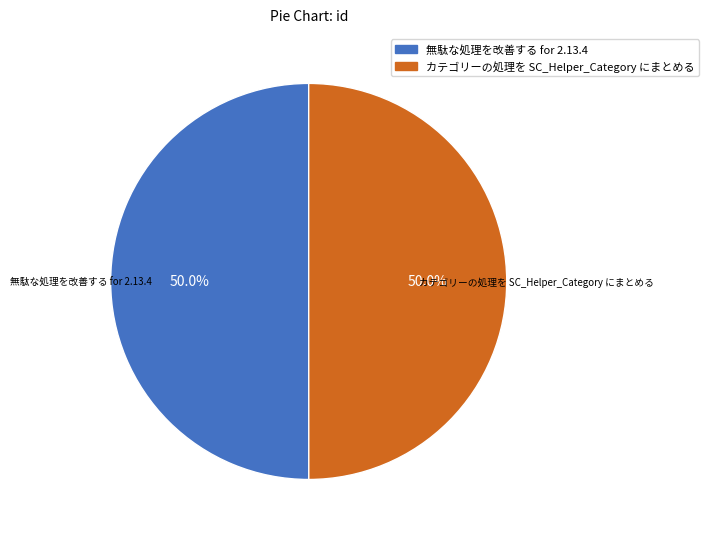

What is the total percentage of 無駄な処理を改善する for 2.13.4 and カテゴリーの処理を SC_Helper_Category にまとめる?

100.0%